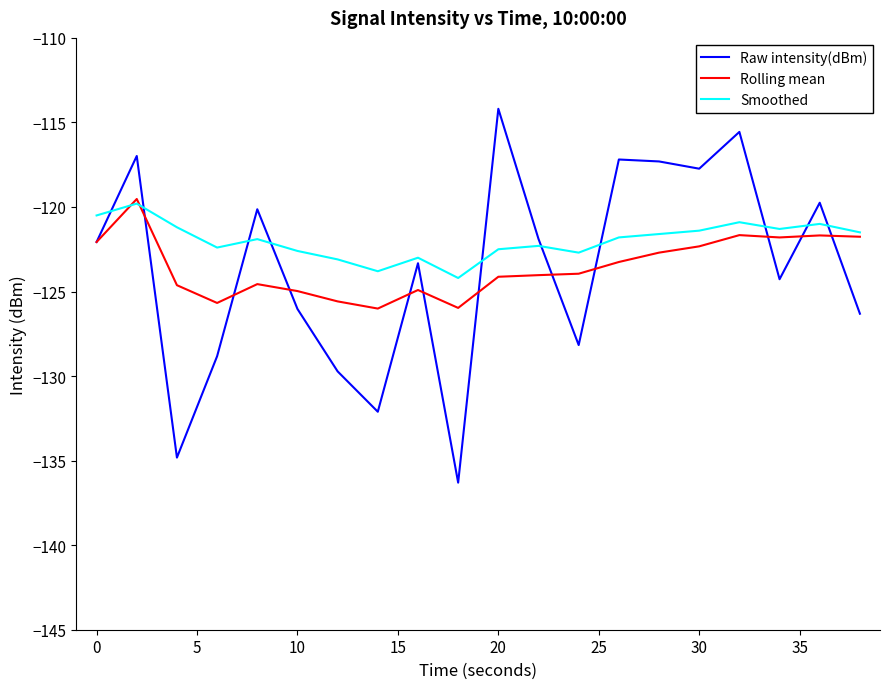

What is the minimum value for Raw intensity(dBm)?

-136.3